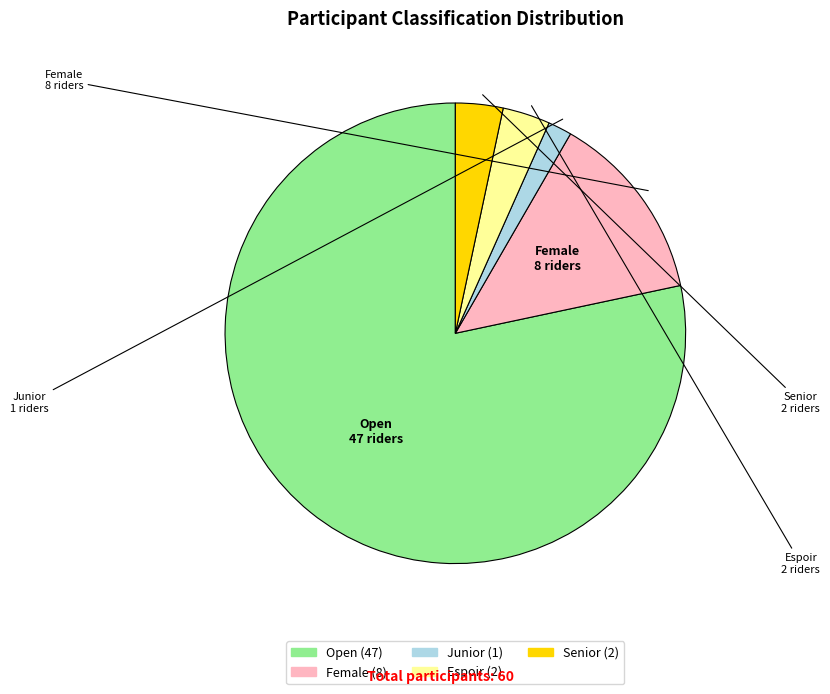

Does Open represent more than half of the total?

Yes